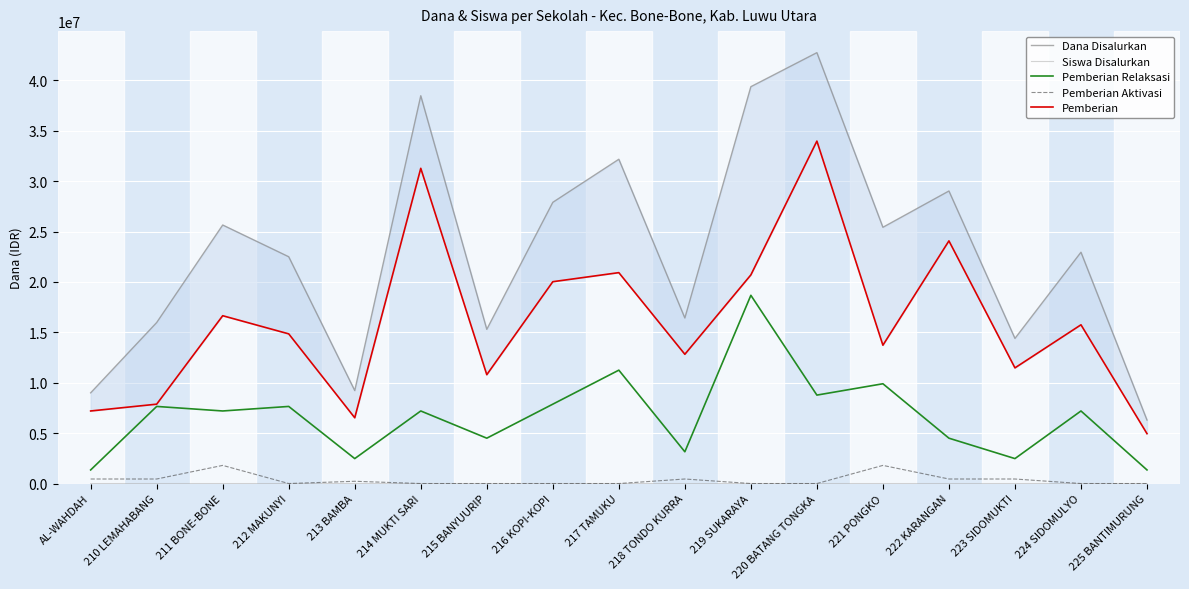

What is the spread (max minus min) of values at 212 MAKUNYI?

22500000